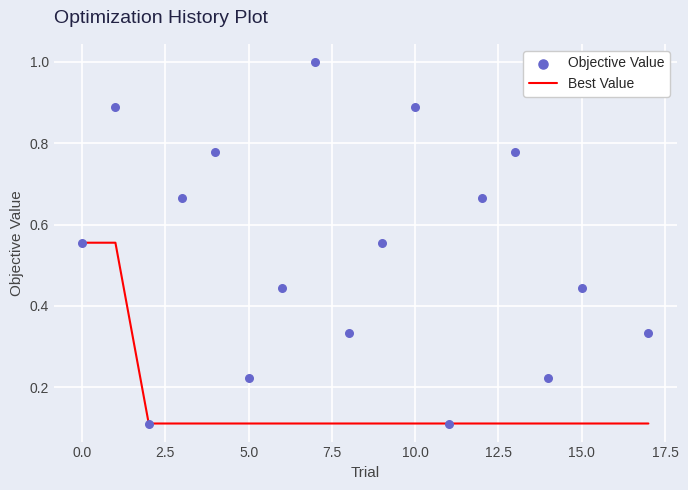

What are all the series names shown in the legend?

Best Value, Objective Value